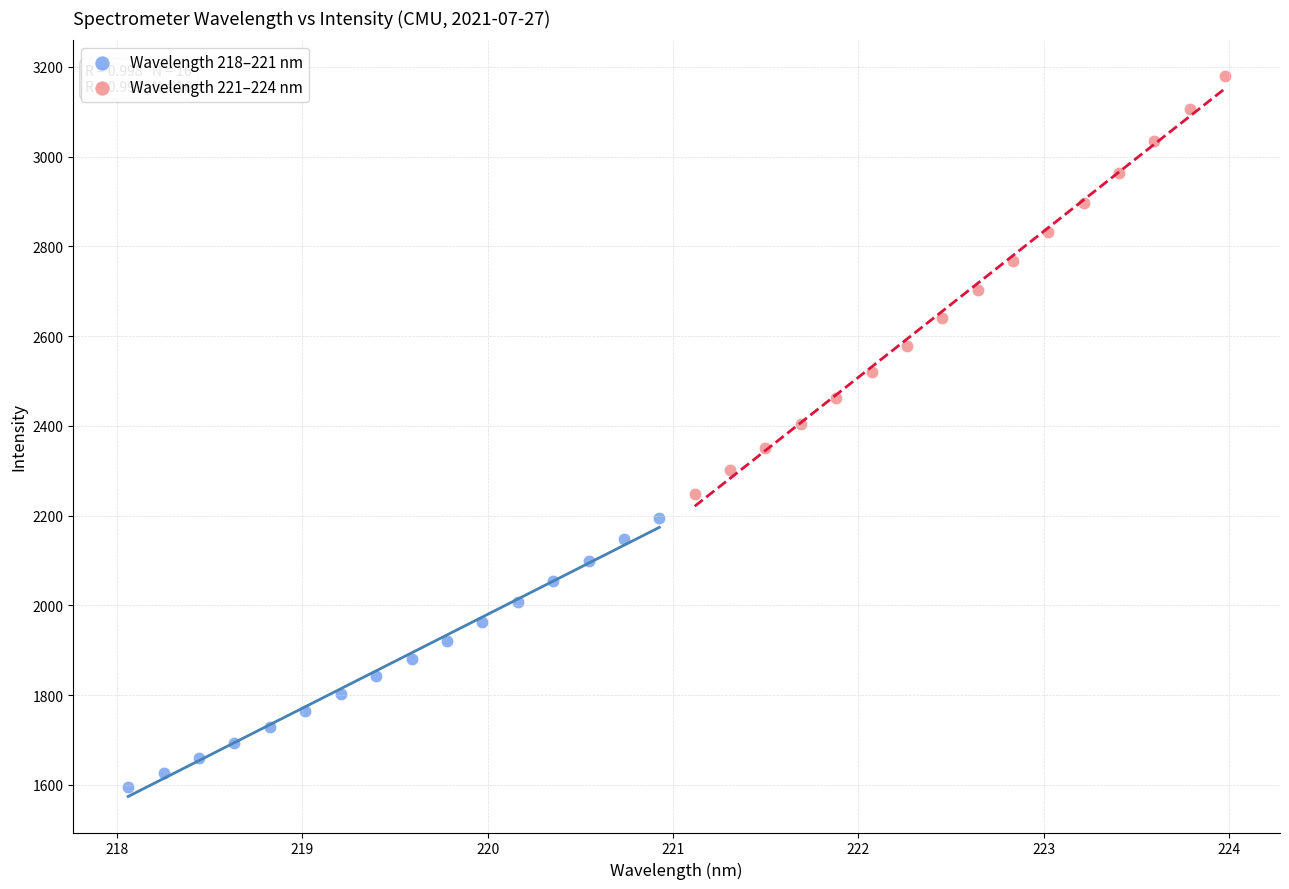

Which series reaches the minimum Y coordinate?

Wavelength 218–221 nm